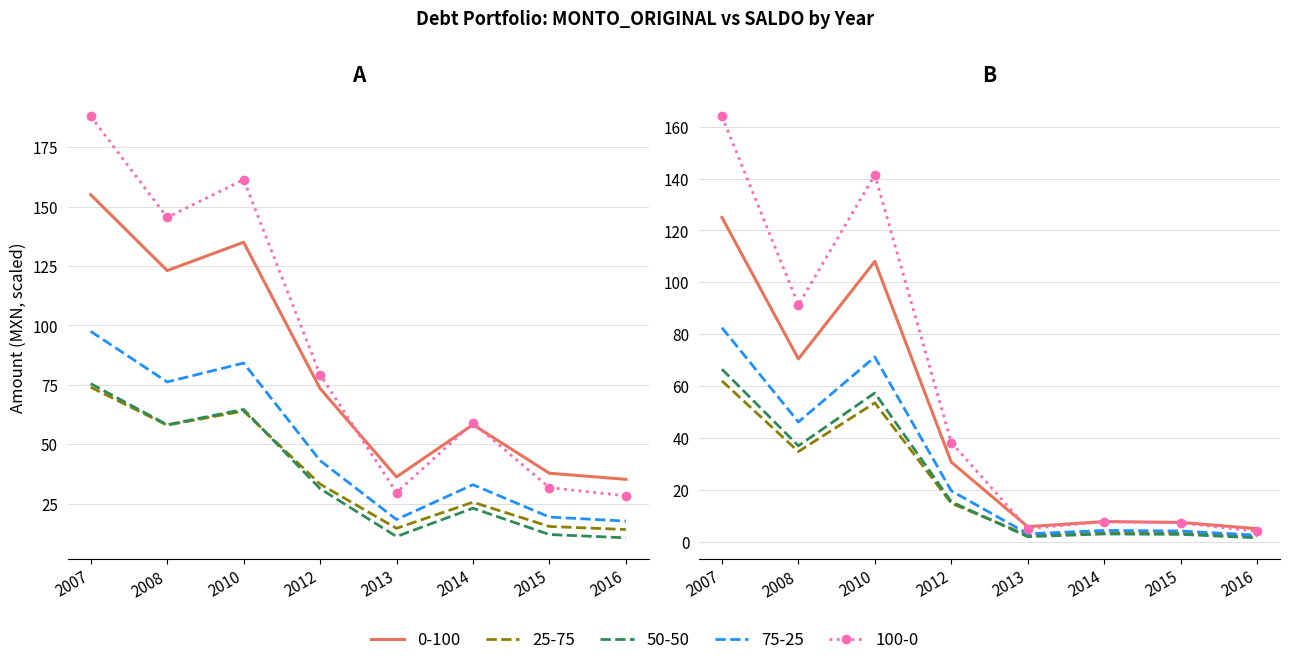

True or false: MONTO_ORIGINAL has more than 2 interior local peaks.

False